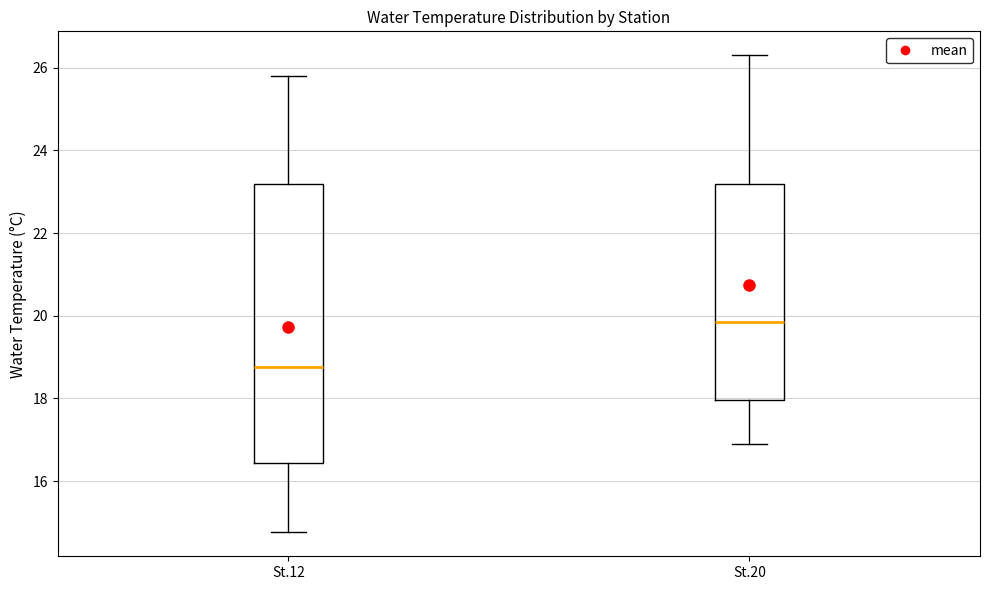

Which box is the tallest, from its lower edge to its upper edge?

St.12